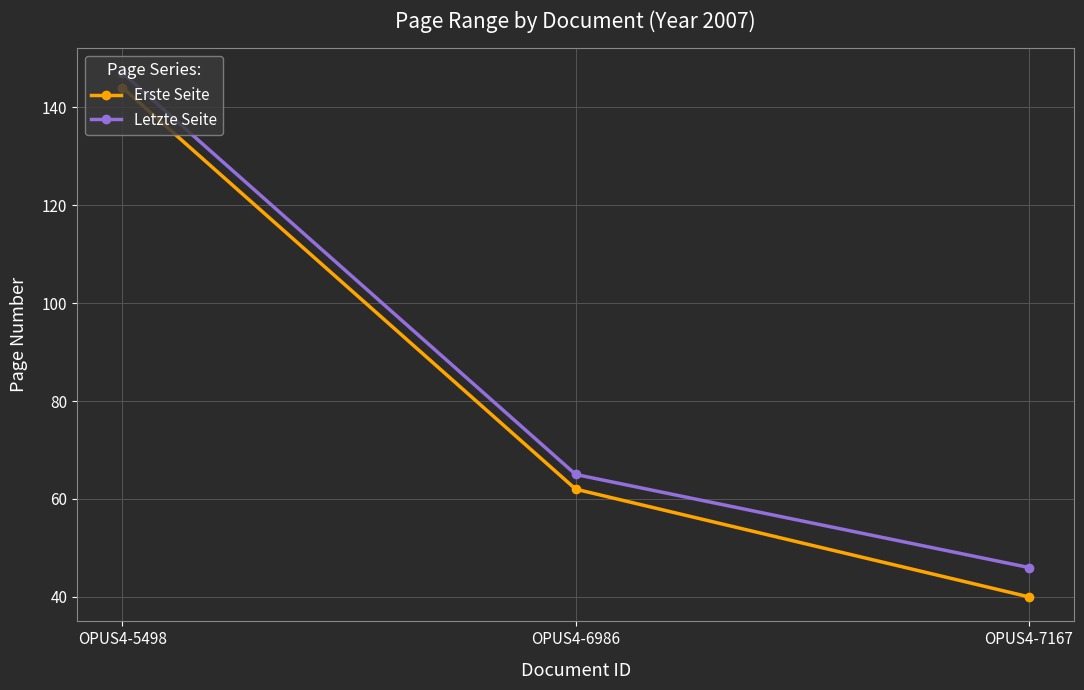

What are all the series names shown in the legend?

Erste Seite, Letzte Seite